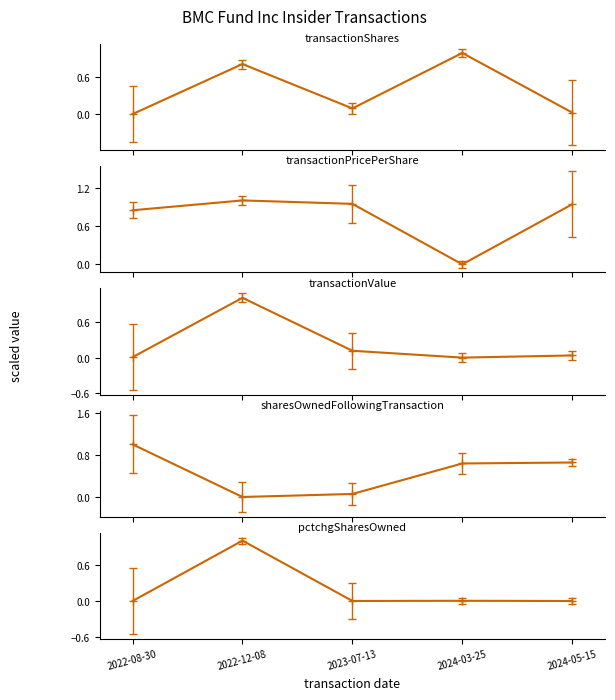

Which series has the largest total across all categories?

transactionPricePerShare